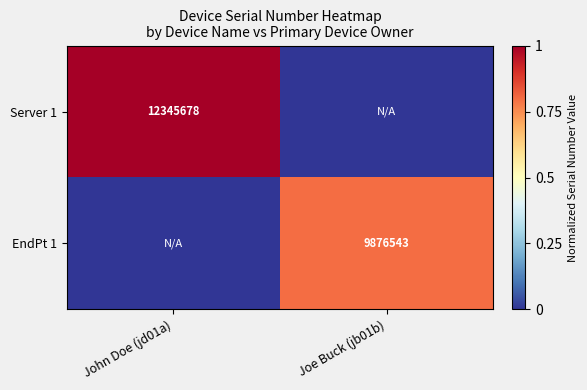

At how many categories does at least one series exceed 0?

2